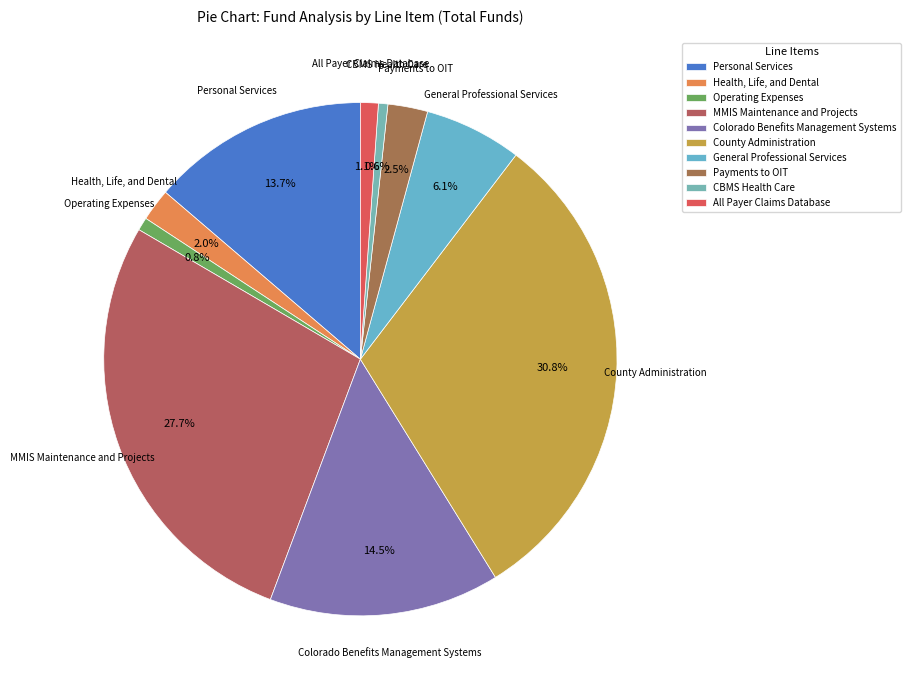

Which has a higher value, All Payer Claims Database or Payments to OIT?

Payments to OIT